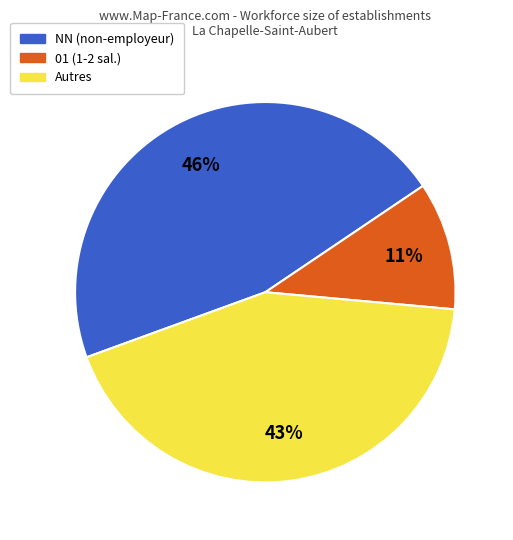

Which category has the biggest portion of the pie?

NN (non-employeur)